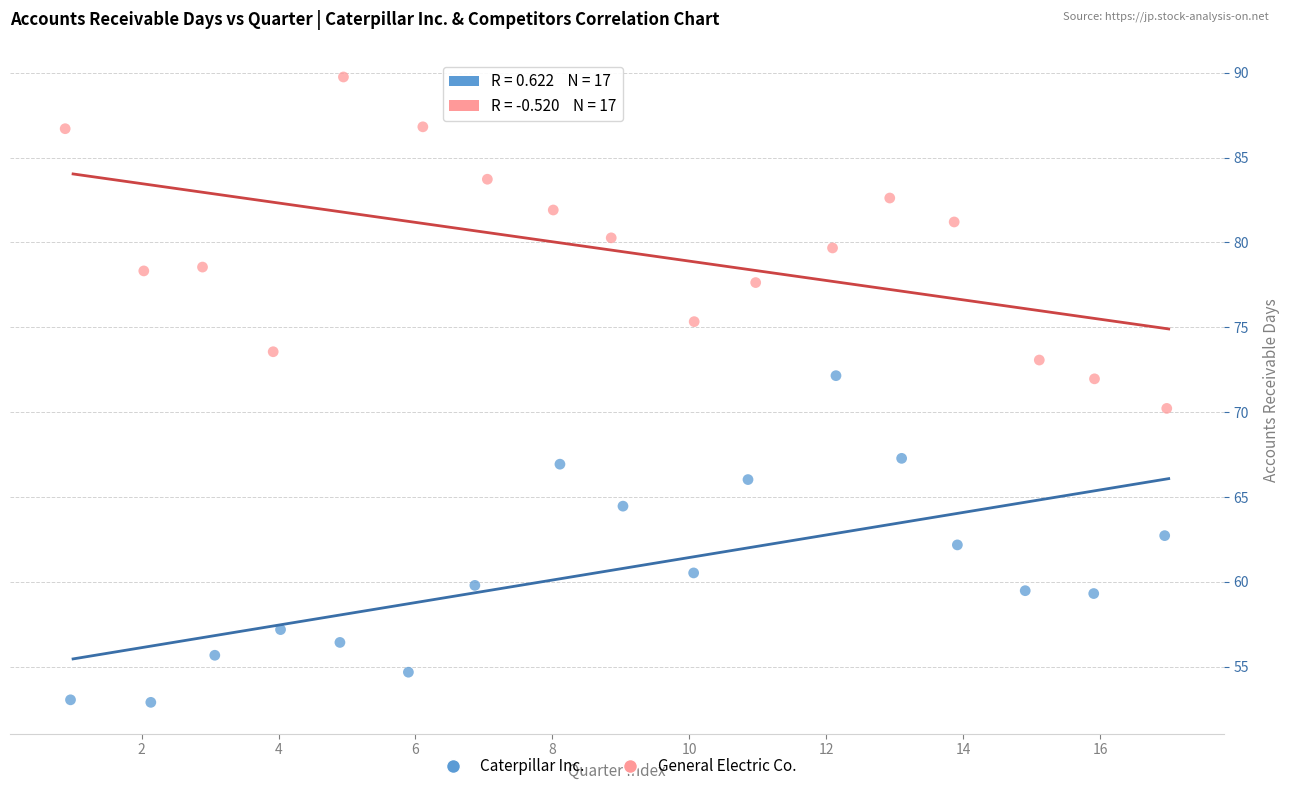

Which series reaches the maximum Y coordinate?

General Electric Co.